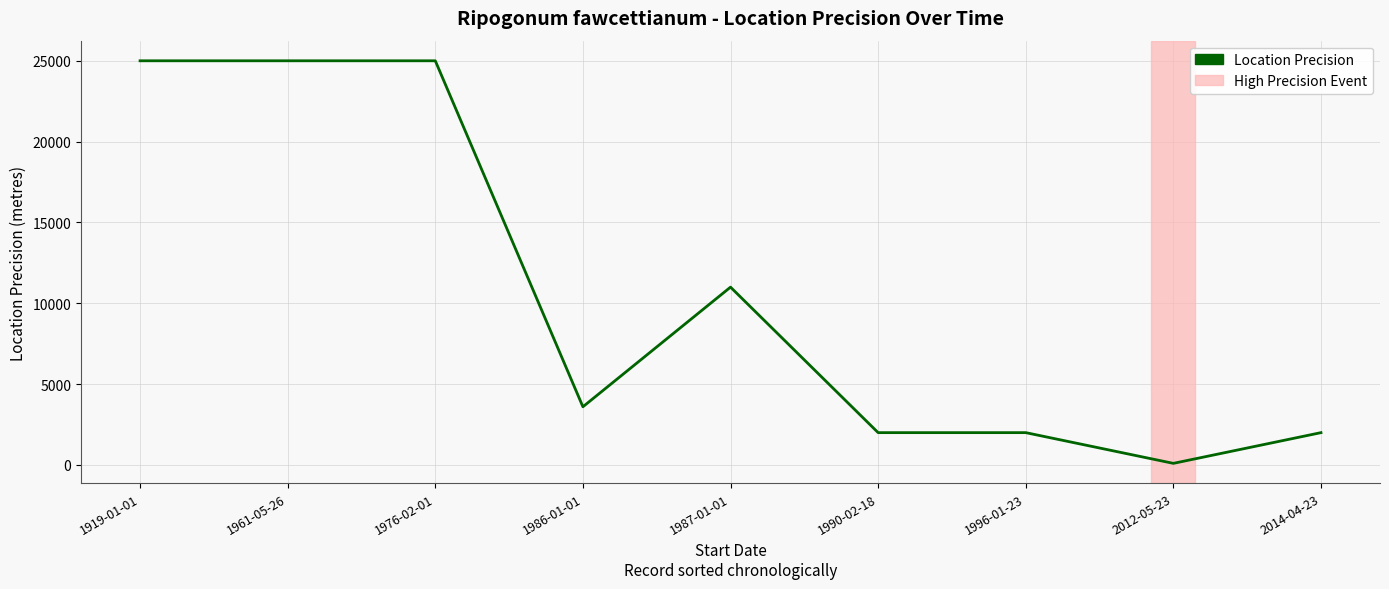

What position from the right is 1986-01-01?

6